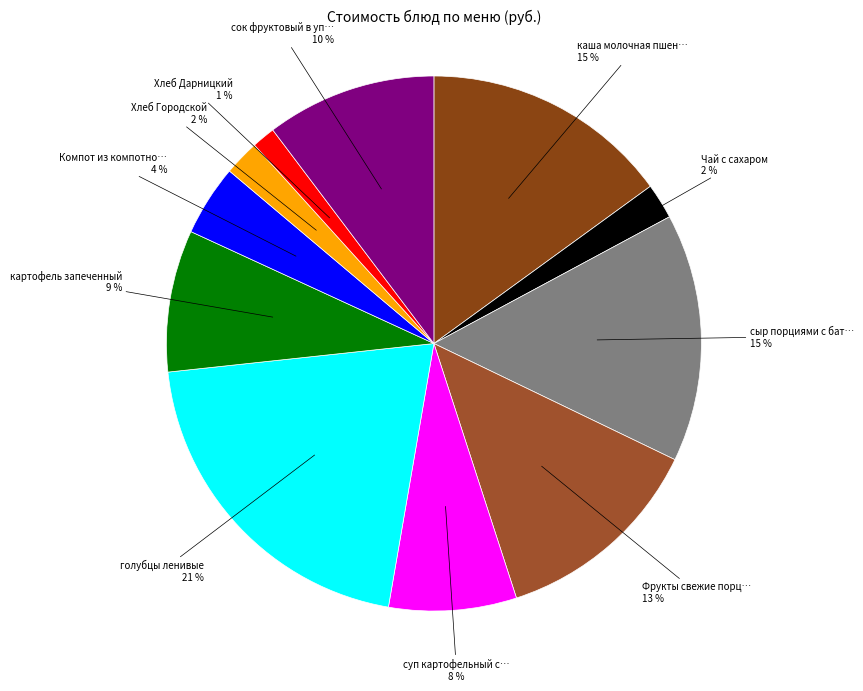

Rank the categories by value from lowest to highest.

Хлеб Дарницкий, Чай с сахаром, Хлеб Городской, Компот из компотной смеси, суп картофельный с макаронными изделиями, картофель запеченный, сок фруктовый в упаковке, Фрукты свежие порциями, каша молочная пшеничная, сыр порциями с батоном нарезным, голубцы ленивые